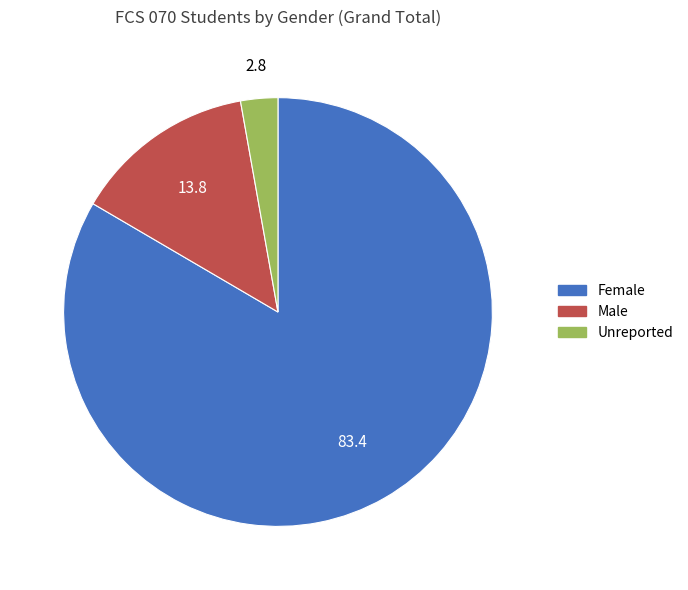

Is there any slice that represents more than half of the pie?

Yes